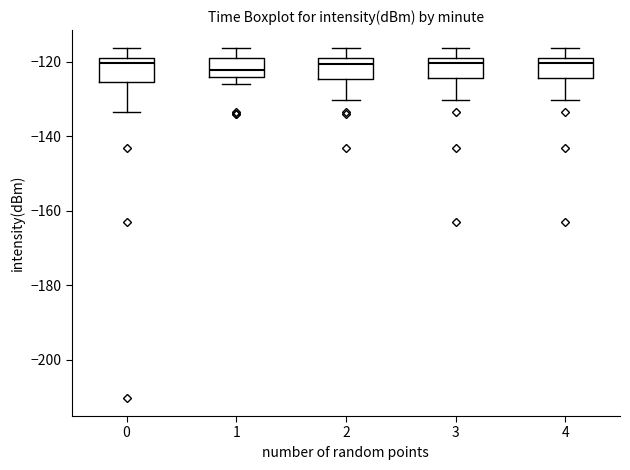

Where does the upper whisker of the box at x = 4 end on the y-axis? The values are not printed on the chart, so give them approximately, as read against the axis.

-116